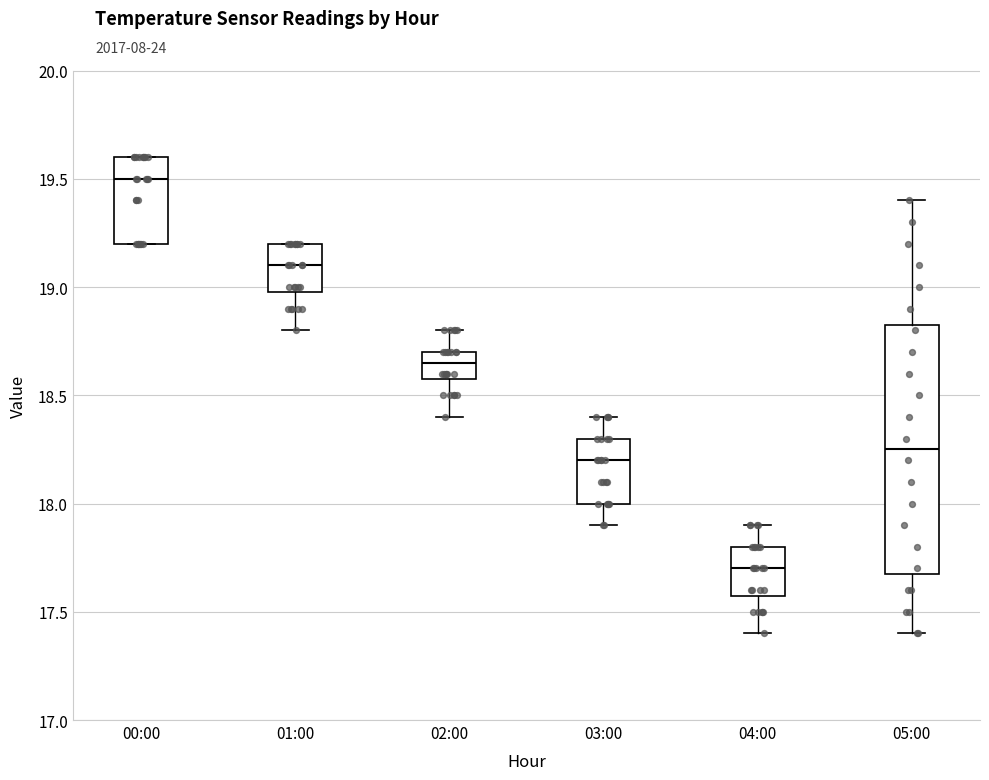

Reading left to right, read every box against the y-axis: the position of its median line, the range the box covers, and the ends of its whiskers. The values are not printed on the chart, so give them approximately, as read against the axis.

00:00: median 19.50, box 19.20 to 19.60, whiskers 19.20 to 19.60
01:00: median 19.10, box 19.00 to 19.20, whiskers 18.80 to 19.20
02:00: median 18.65, box 18.60 to 18.70, whiskers 18.40 to 18.80
03:00: median 18.20, box 18.00 to 18.30, whiskers 17.90 to 18.40
04:00: median 17.70, box 17.60 to 17.80, whiskers 17.40 to 17.90
05:00: median 18.25, box 17.70 to 18.85, whiskers 17.40 to 19.40